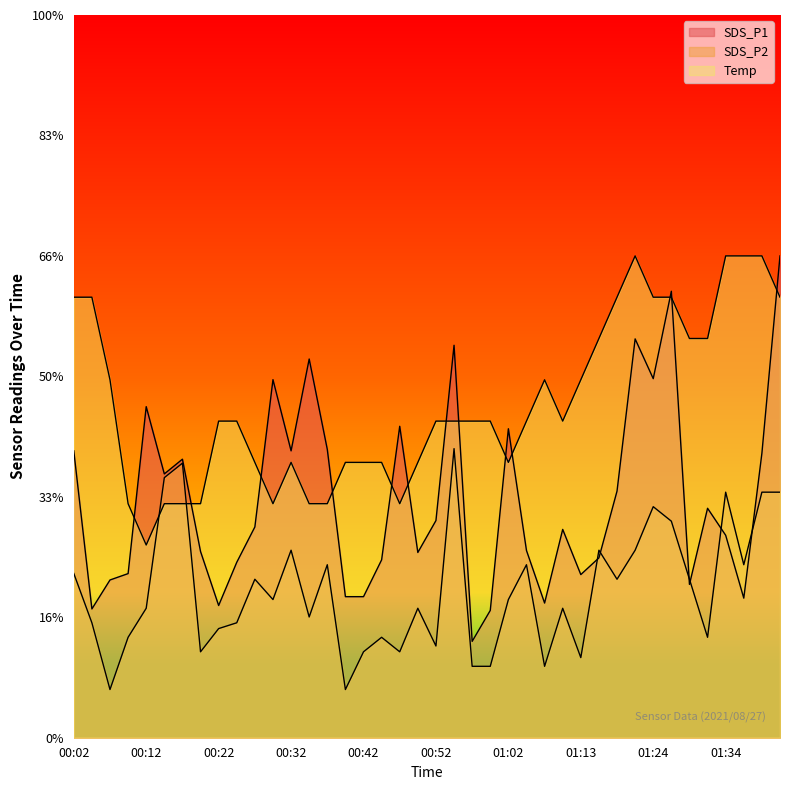

At how many categories does at least one series exceed 5?

38